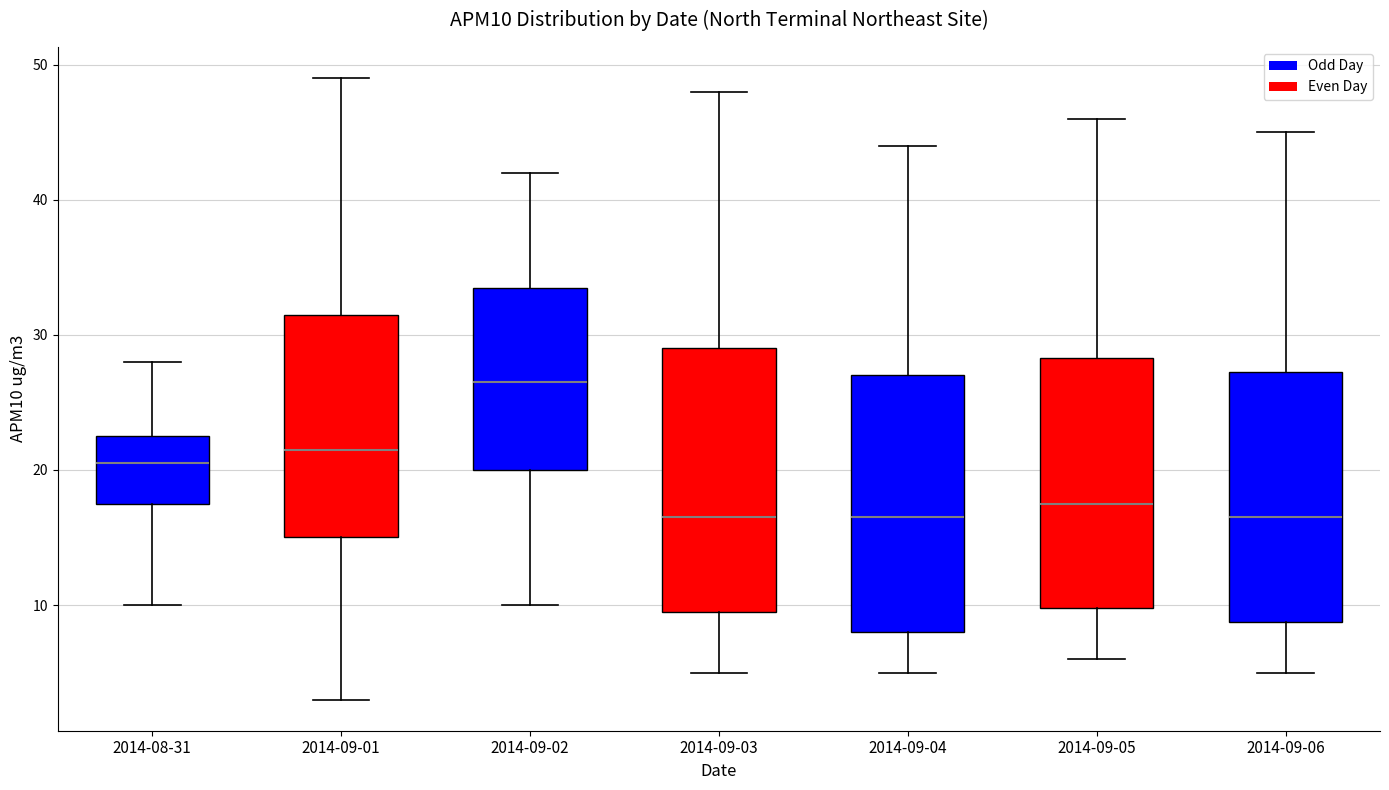

Reading left to right, transcribe this box plot: for each box, give where its median line is, the range the box spans, and where its two whiskers end, as read against the y-axis. The values are not printed on the chart, so give them approximately, as read against the axis.

2014-08-31: median 21, box 18 to 23, whiskers 10 to 28
2014-09-01: median 22, box 15 to 32, whiskers 3 to 49
2014-09-02: median 27, box 20 to 34, whiskers 10 to 42
2014-09-03: median 17, box 10 to 29, whiskers 5 to 48
2014-09-04: median 17, box 8 to 27, whiskers 5 to 44
2014-09-05: median 18, box 10 to 28, whiskers 6 to 46
2014-09-06: median 17, box 9 to 27, whiskers 5 to 45